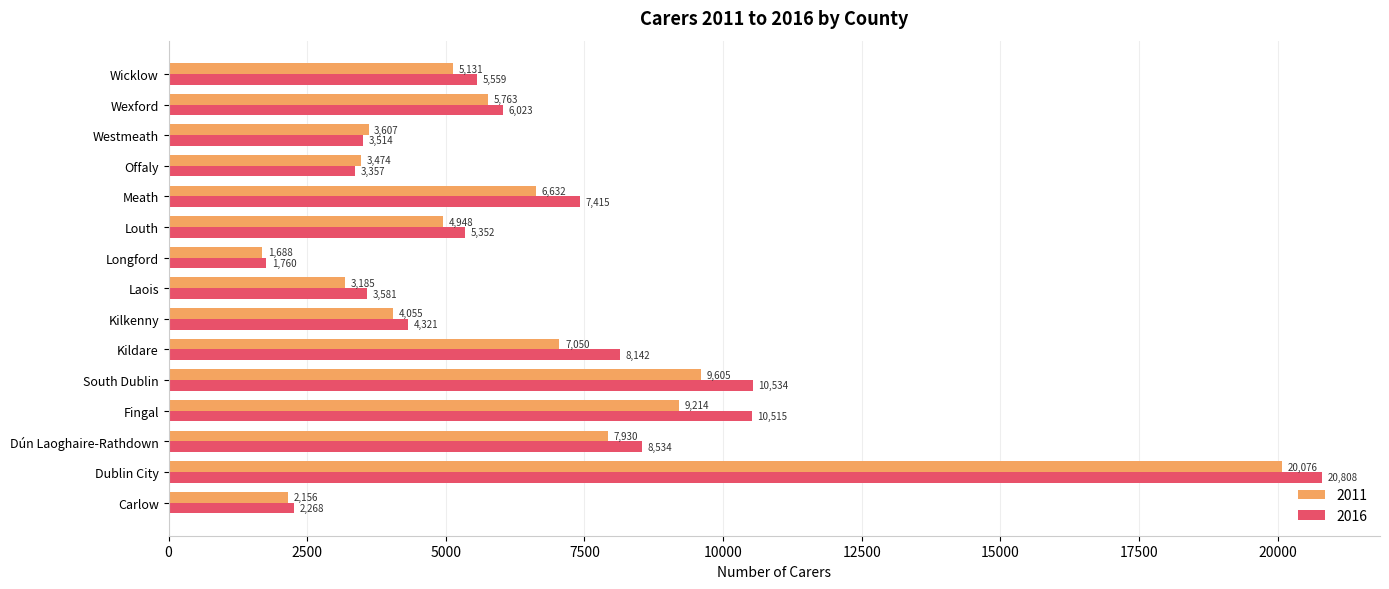

At how many categories does at least one series exceed 13964?

1